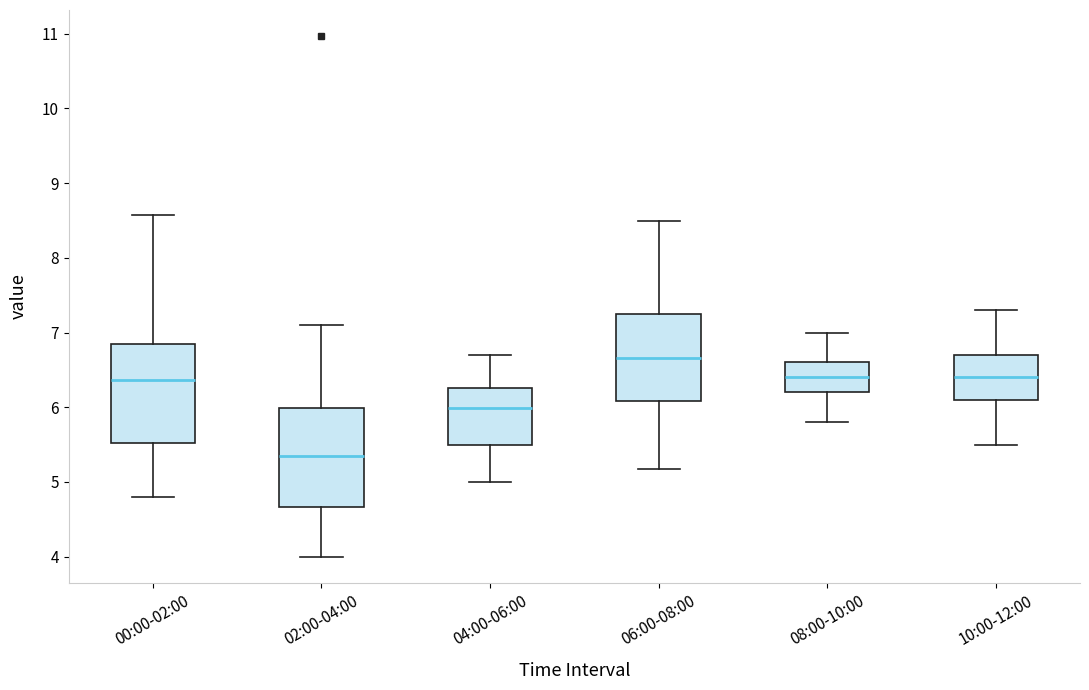

Reading left to right, read every box against the y-axis: the position of its median line, the range the box covers, and the ends of its whiskers. The values are not printed on the chart, so give them approximately, as read against the axis.

00:00-02:00: median 6.4, box 5.5 to 6.9, whiskers 4.8 to 8.6
02:00-04:00: median 5.4, box 4.7 to 6.0, whiskers 4.0 to 7.1
04:00-06:00: median 6.0, box 5.5 to 6.3, whiskers 5.0 to 6.7
06:00-08:00: median 6.7, box 6.1 to 7.3, whiskers 5.2 to 8.5
08:00-10:00: median 6.4, box 6.2 to 6.6, whiskers 5.8 to 7.0
10:00-12:00: median 6.4, box 6.1 to 6.7, whiskers 5.5 to 7.3